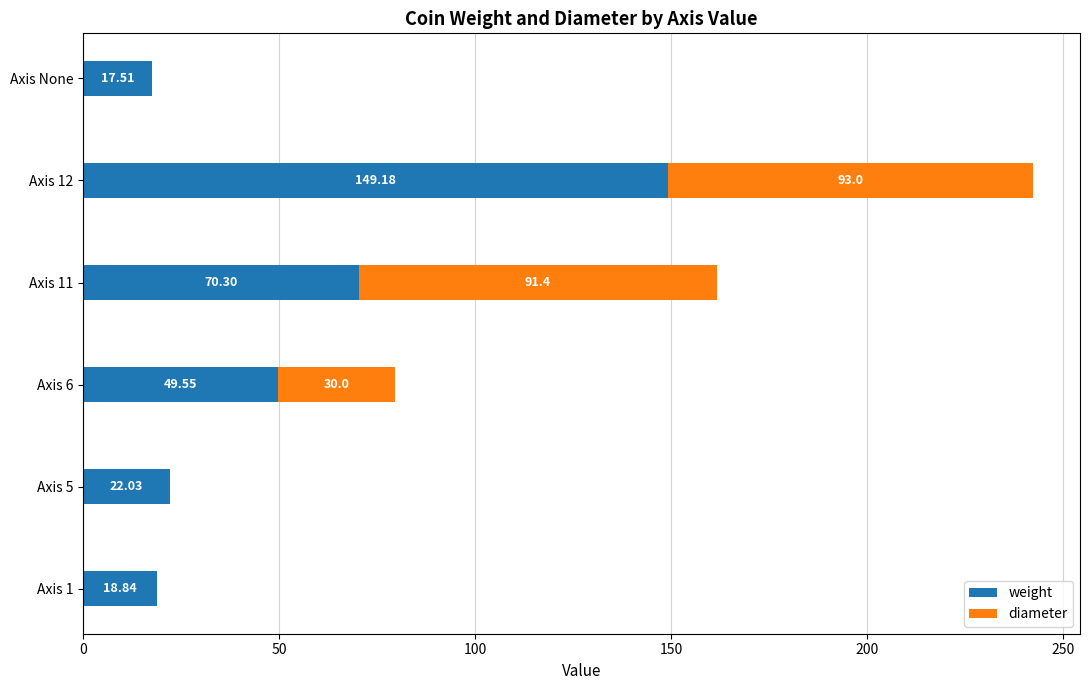

What is the sum of all weight values?

327.4